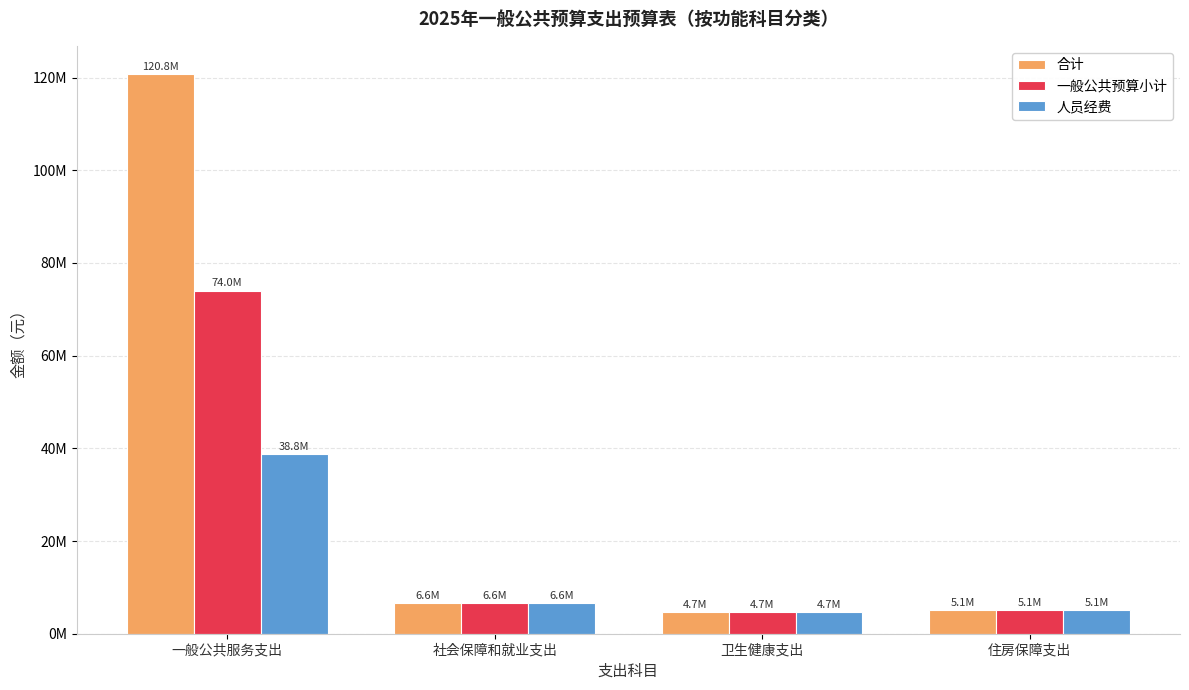

What is the sum of the 合计 values at 卫生健康支出 and 一般公共服务支出?

125496407.6